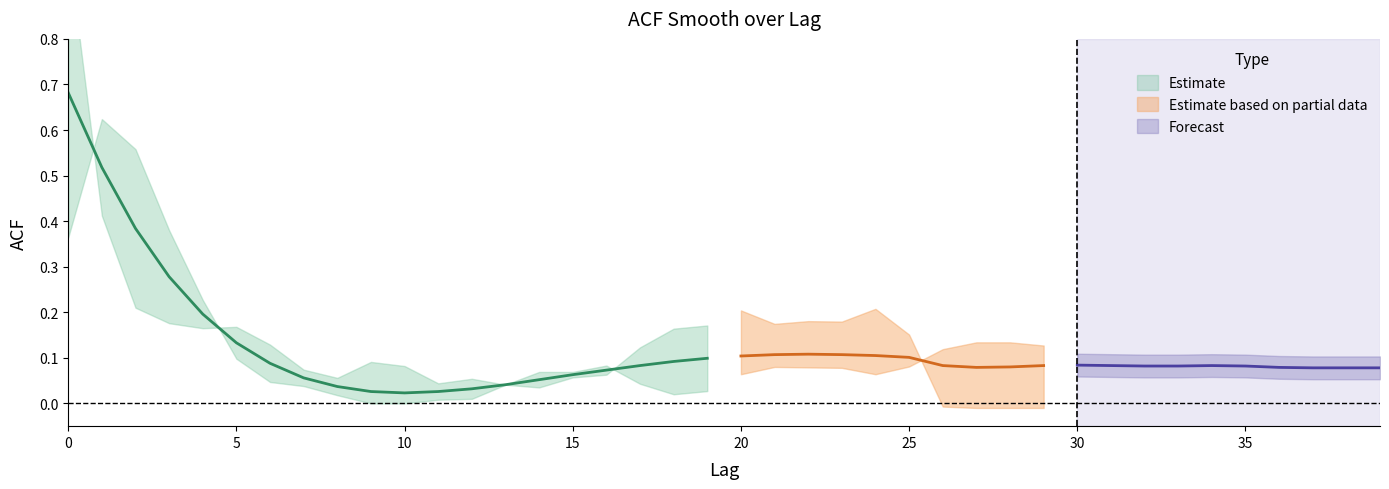

True or false: acf_li has more than 0 points higher than both neighbors.

True